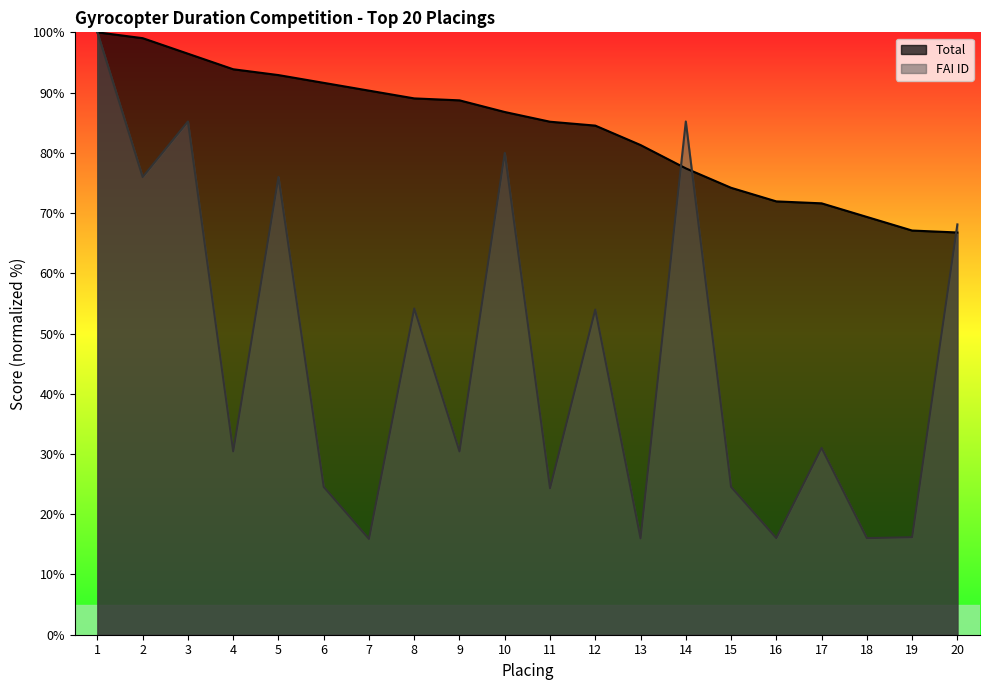

How many times do FAI ID and Total cross each other?

3